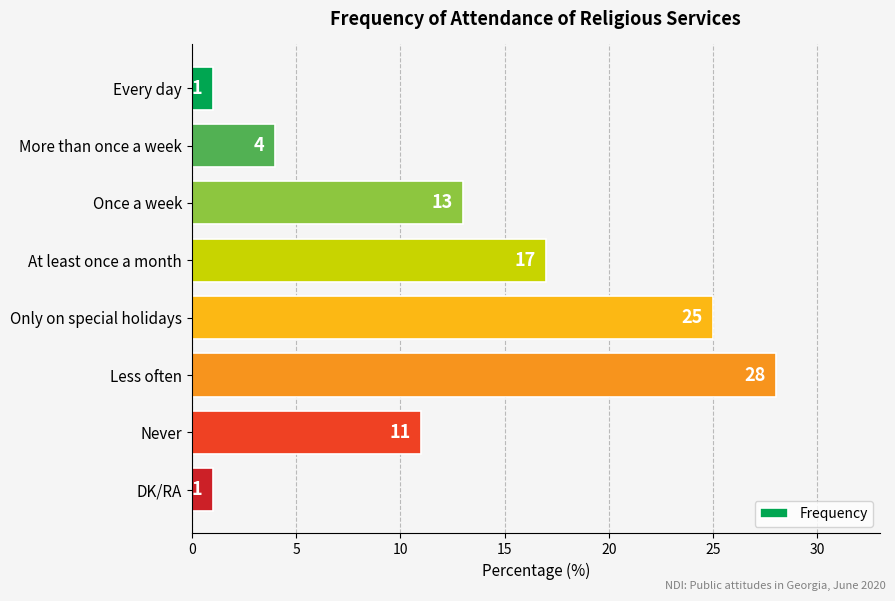

How many bars are there in total?

8